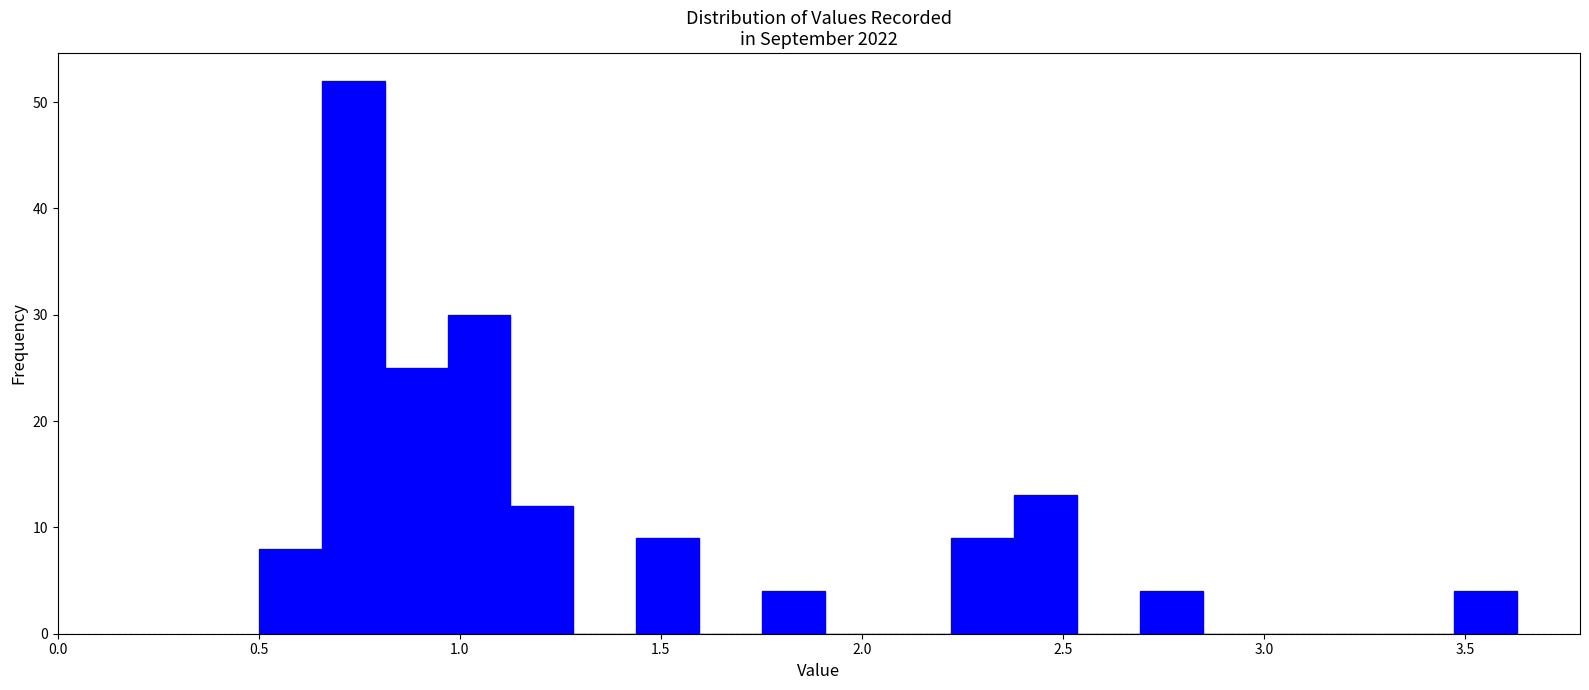

Around what value on the x-axis is the tallest bar? Give the approximate position of its centre, as read against the axis.

0.75